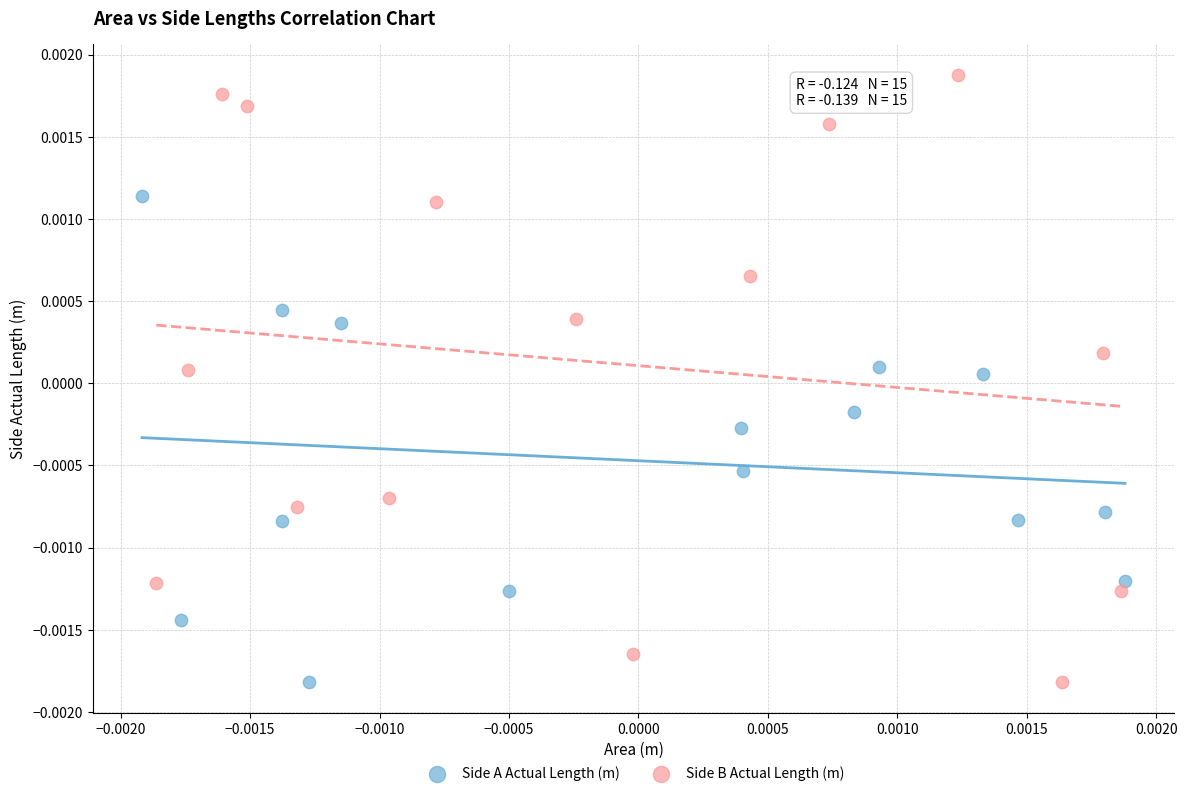

Which series has the widest spread of Y values?

Side B Actual Length (m)